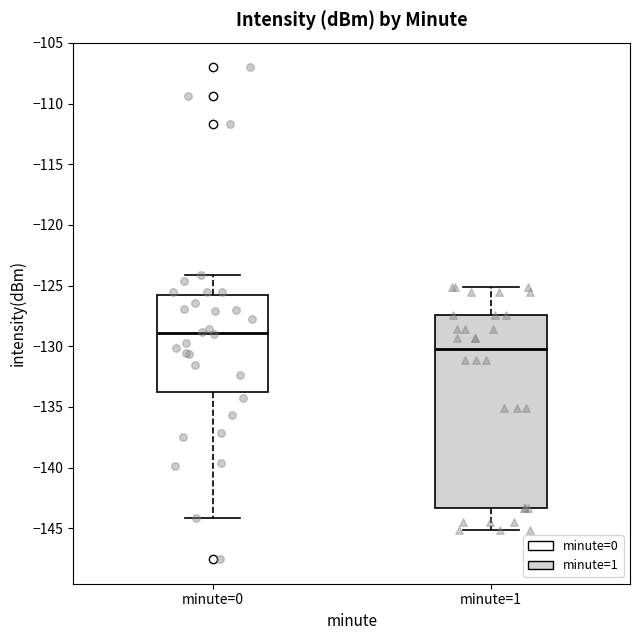

Where does the median line of the box for minute=1 sit on the y-axis? The values are not printed on the chart, so give them approximately, as read against the axis.

-130.0